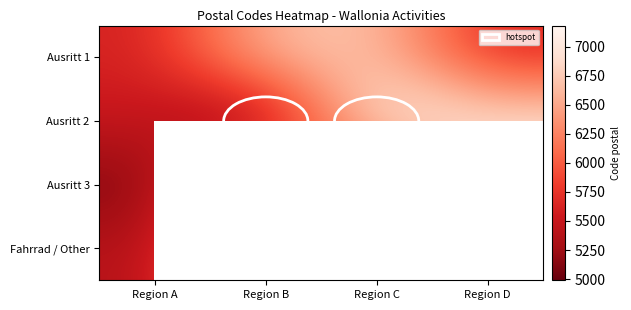

At which label does Ausritt 2 first exceed 6997?

Region C